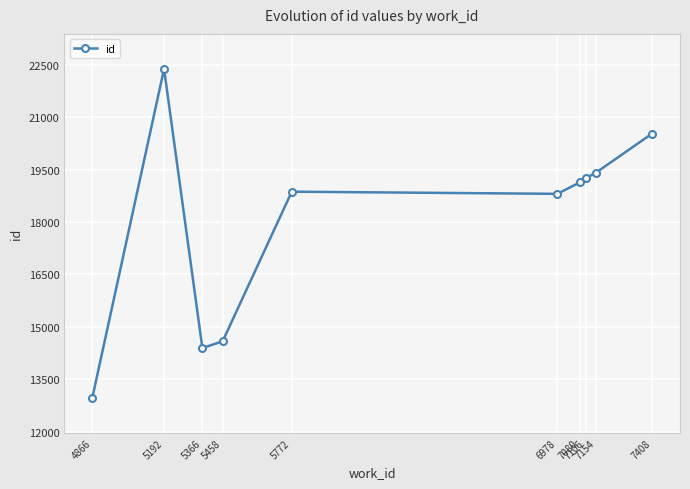

What is the average value?

18033